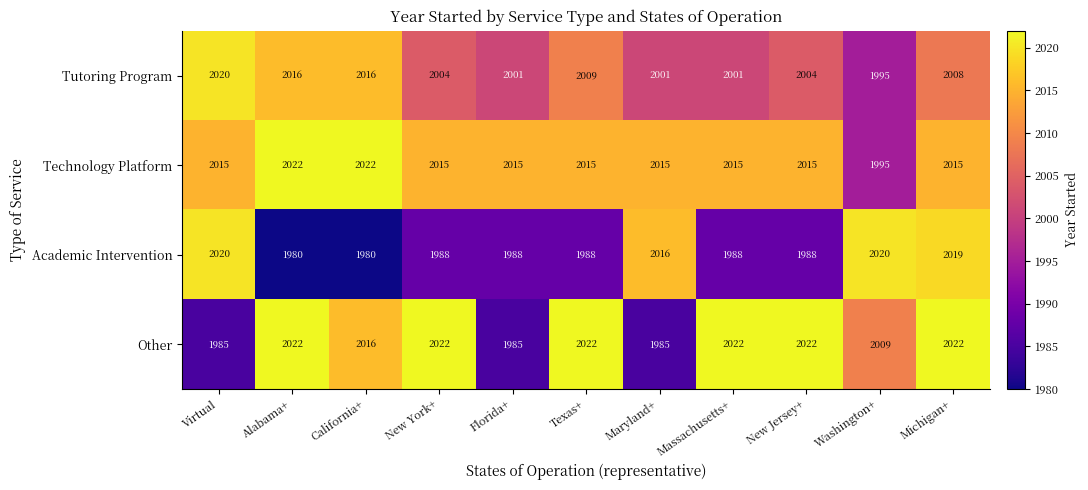

At which category is the sum across all series the highest?

Michigan+